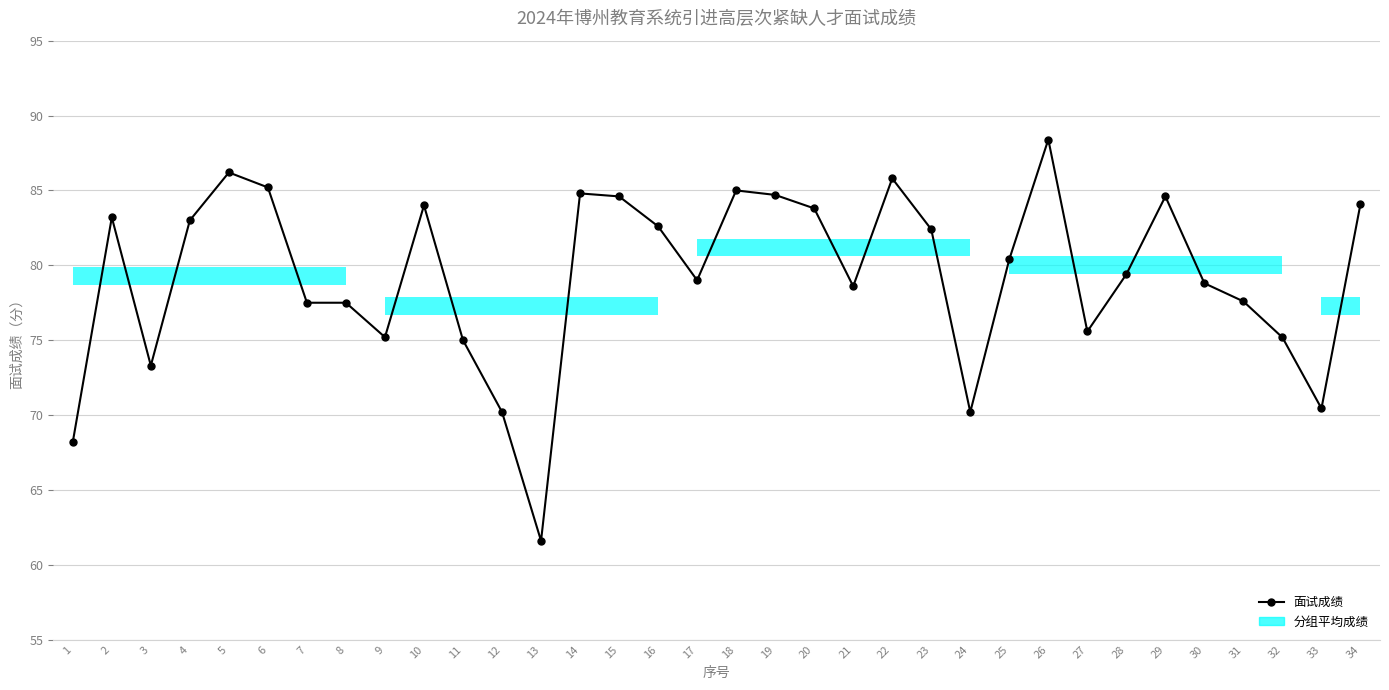

What is the average value?

79.3